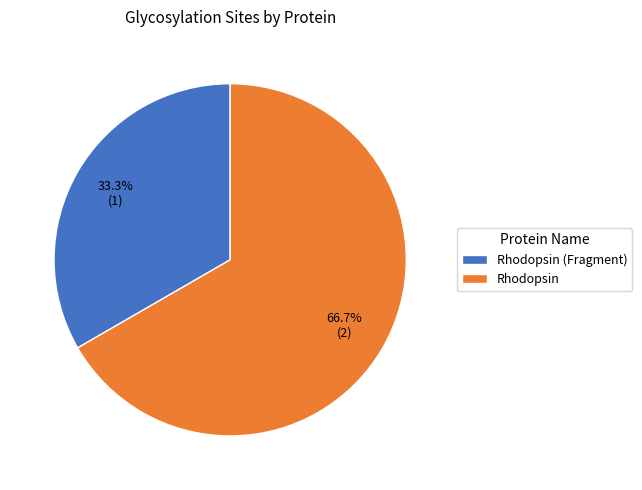

What percentage is the Rhodopsin slice, to the nearest percent?

67%